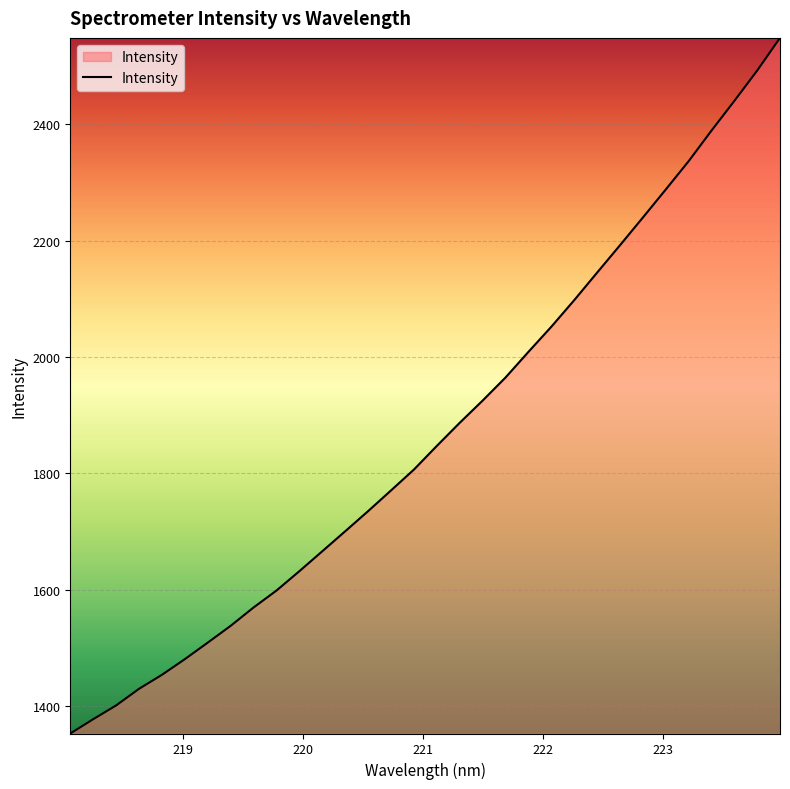

What is the difference between the maximum and minimum values?

1195.9